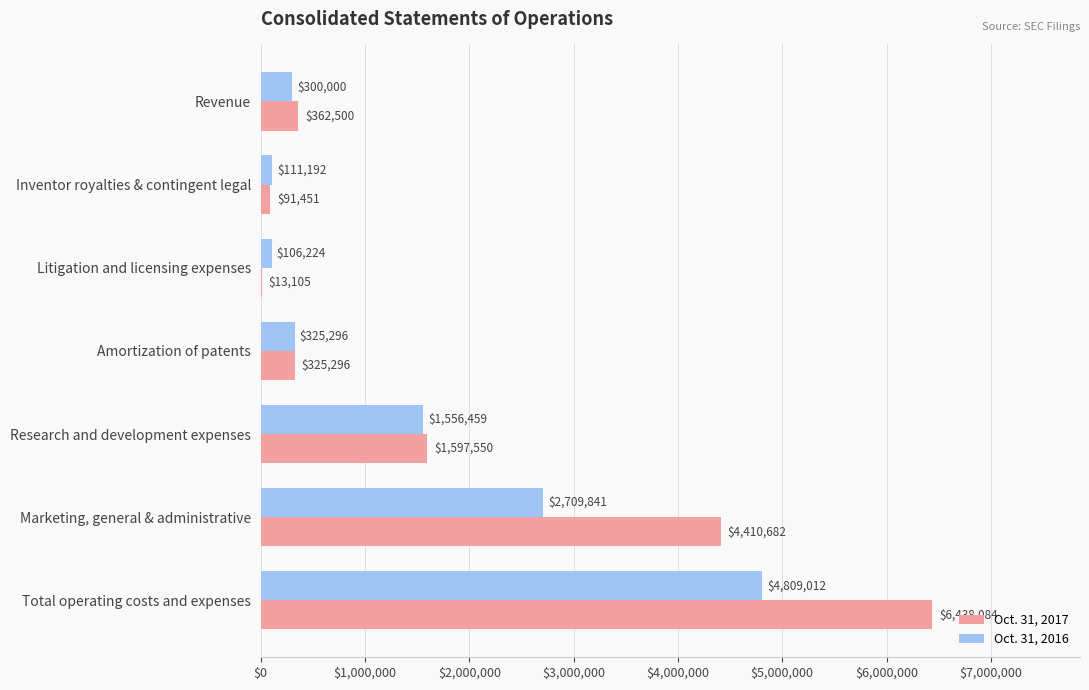

True or false: Oct. 31, 2016 has a value of 111192 at Inventor royalties & contingent legal.

True